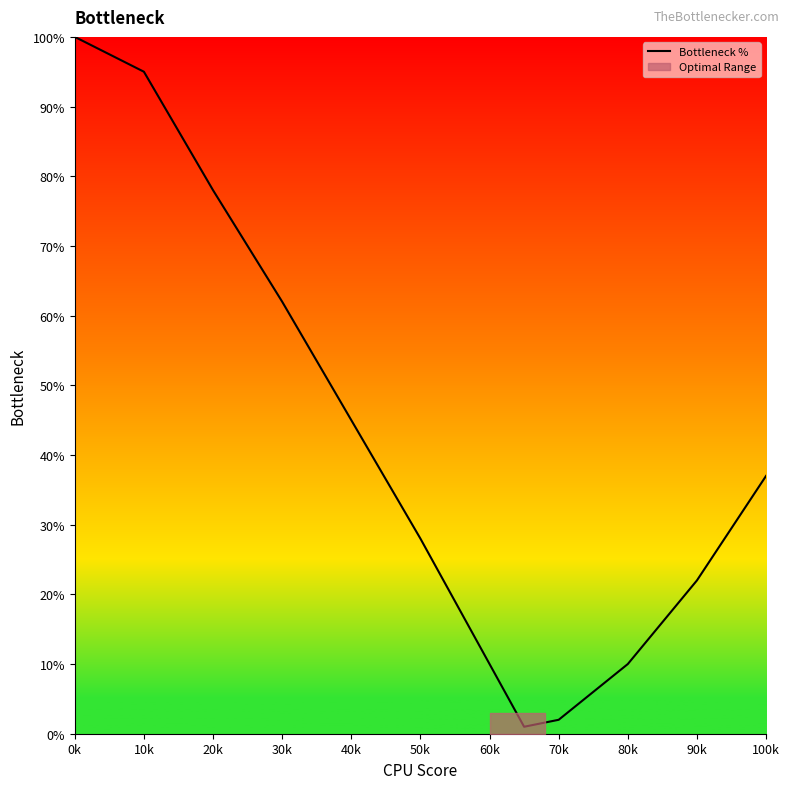

What is the label of the 6th point from the right?

60k